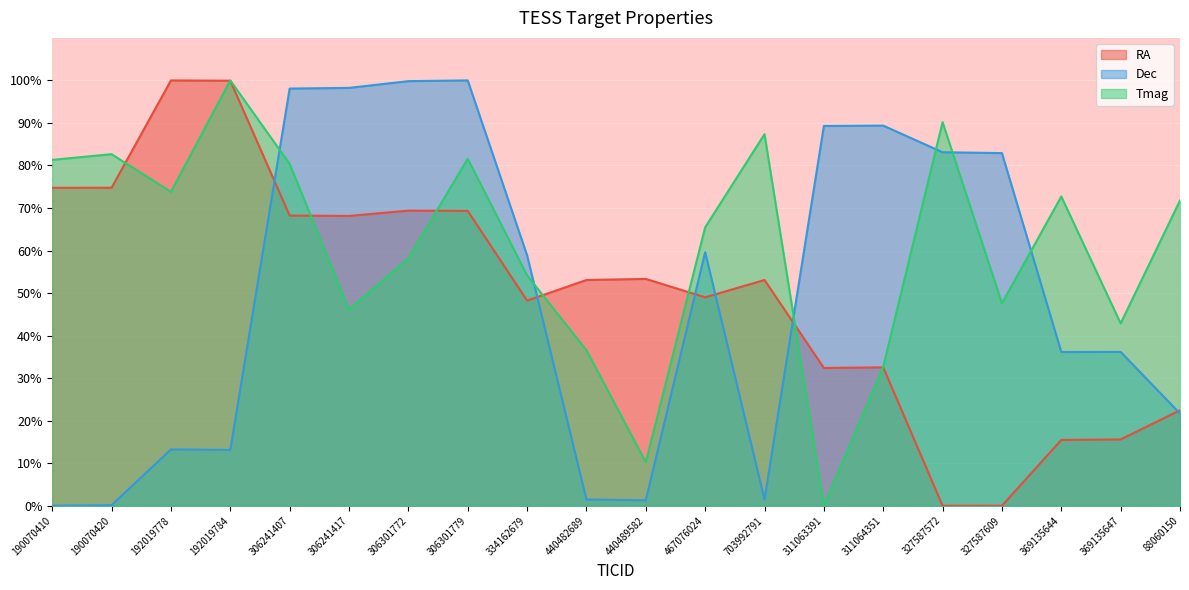

Reading left to right, extract all data points from this chart.

RA: 190070410=74.8	190070420=74.8	192019778=100.0	192019784=99.9	306241407=68.2	306241417=68.1	306301772=69.4	306301779=69.3	334162679=48.2	440482689=53.1	440489582=53.3	467076024=49.0	703992791=53.1	311063391=32.4	311064351=32.5	327587572=0.0	327587609=0.0	369135644=15.5	369135647=15.6	88060150=22.4
Dec: 190070410=0.0	190070420=0.1	192019778=13.2	192019784=13.1	306241407=98.1	306241417=98.2	306301772=99.8	306301779=100.0	334162679=58.9	440482689=1.5	440489582=1.3	467076024=59.6	703992791=1.5	311063391=89.3	311064351=89.4	327587572=83.1	327587609=82.9	369135644=36.1	369135647=36.2	88060150=21.7
Tmag: 190070410=81.3	190070420=82.7	192019778=73.8	192019784=100.0	306241407=80.4	306241417=46.1	306301772=58.2	306301779=81.6	334162679=54.2	440482689=36.6	440489582=10.2	467076024=65.5	703992791=87.4	311063391=0.0	311064351=32.7	327587572=90.2	327587609=47.6	369135644=72.7	369135647=42.9	88060150=71.8